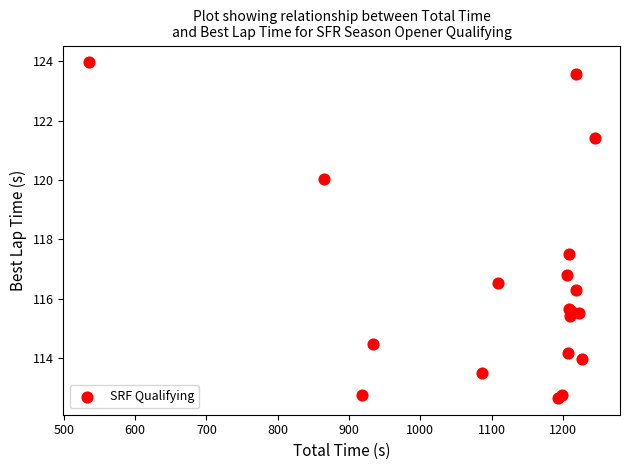

What Y value in the scatter plot is closest to 118?

117.5